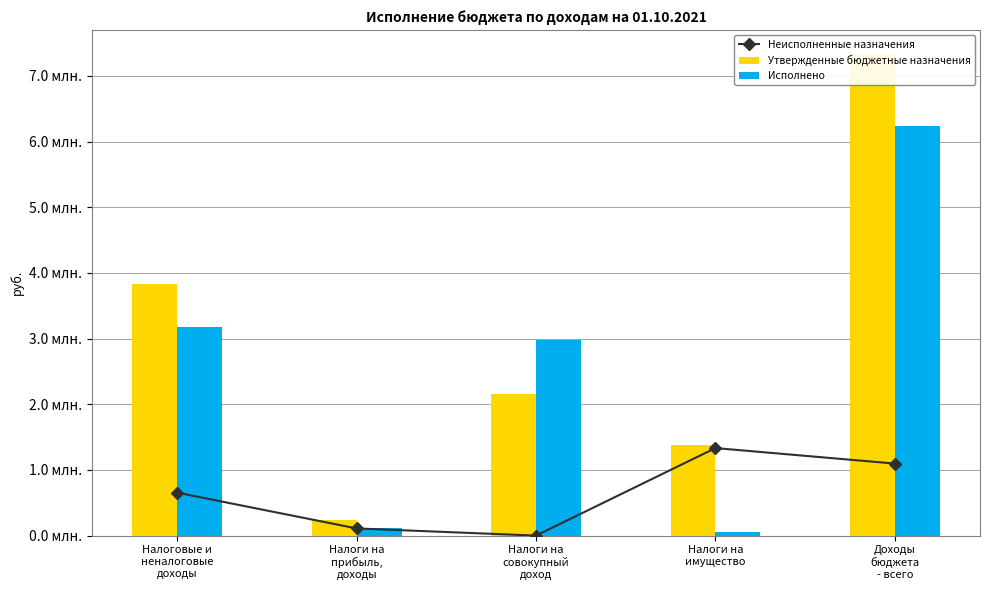

Where does the Утвержденные бюджетные назначения series first go above 2161900?

Налоговые и
неналоговые
доходы